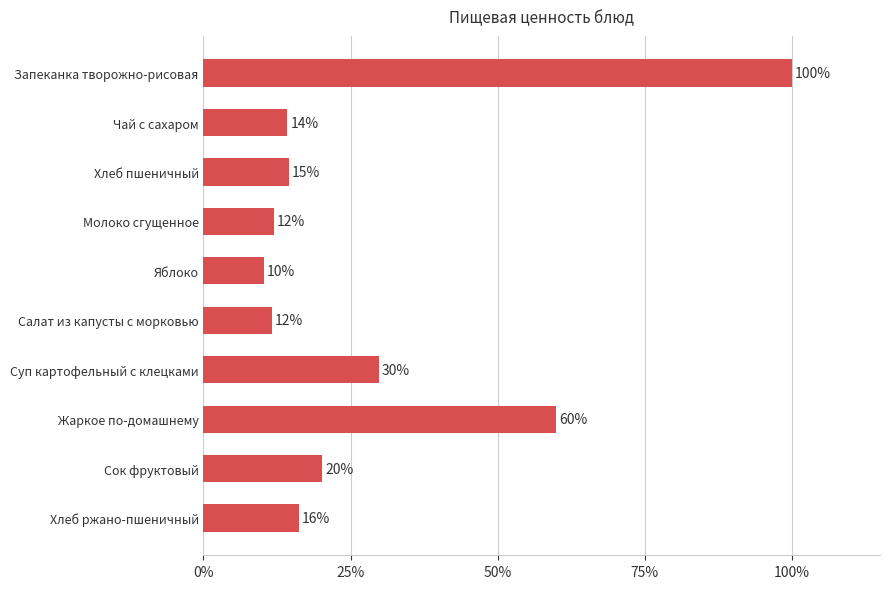

Does the chart contain any negative values?

No